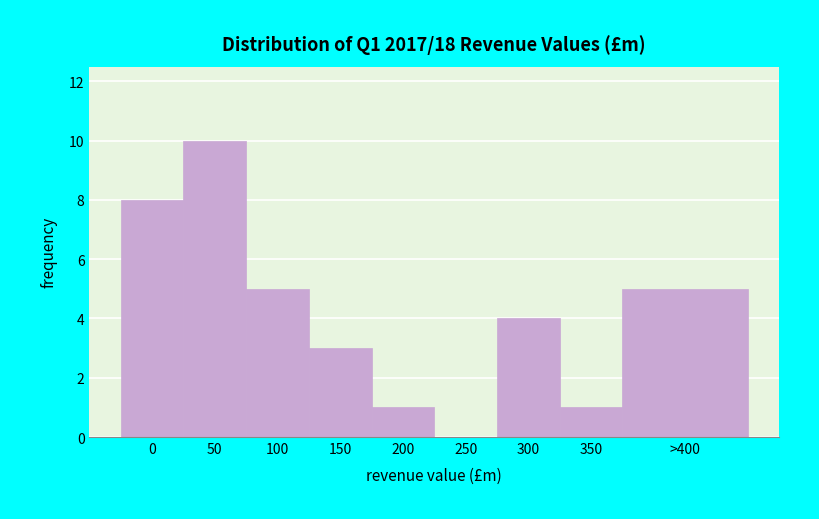

Reading left to right, transcribe all the data shown in this chart.

0=8	50=10	100=5	150=3	200=1	250=0	300=4	350=1	>400=5